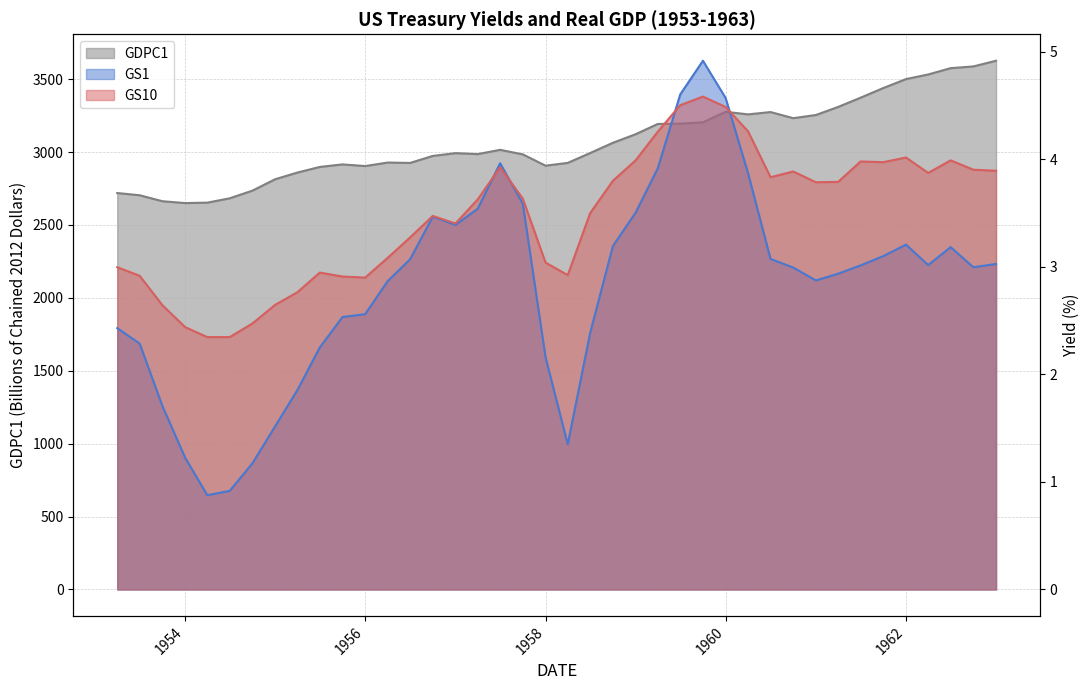

Between 1956-07-01 and 1960-07-01, which series saw the biggest shift?

GDPC1